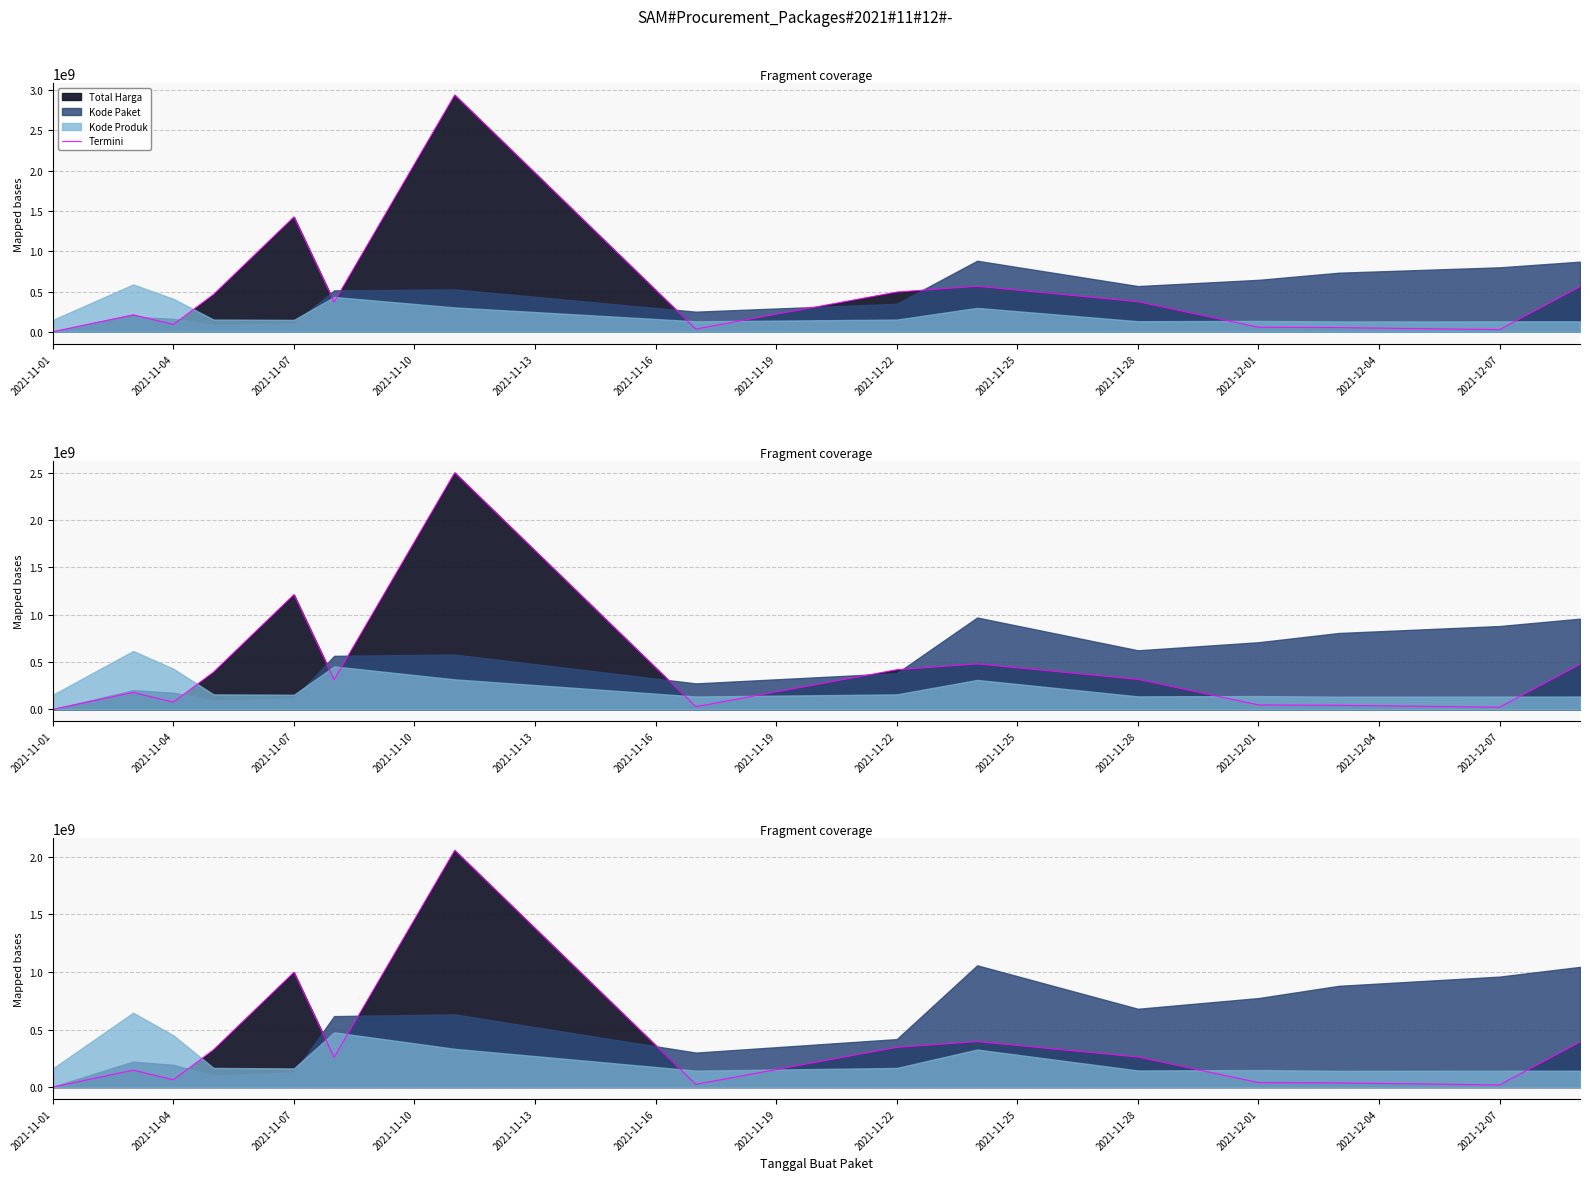

Does the chart have visible grid lines?

Yes